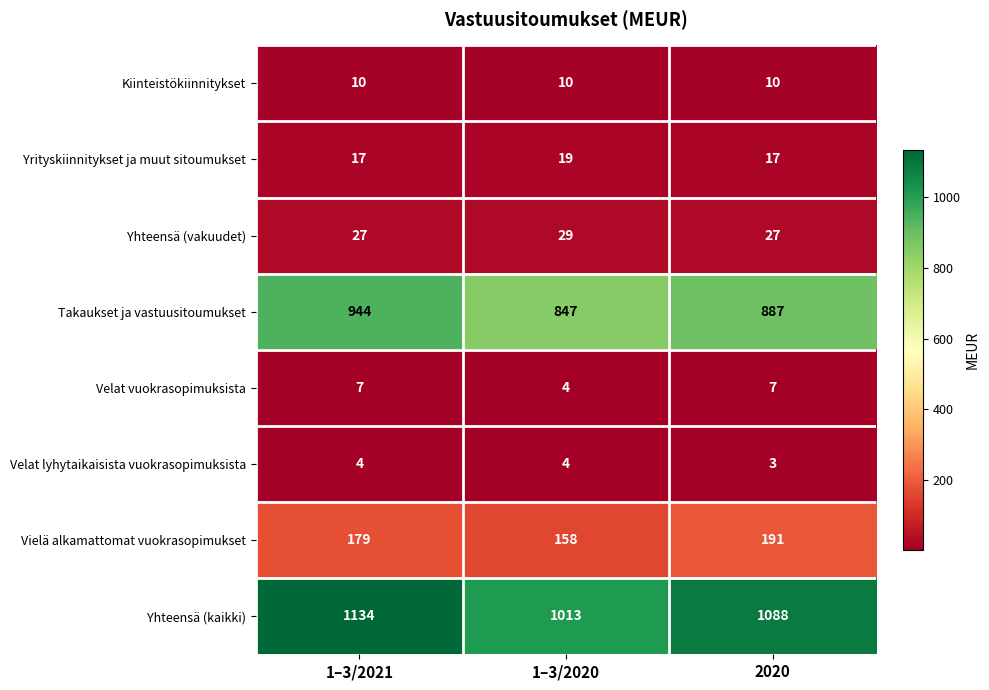

At how many categories does at least one series exceed 333?

3